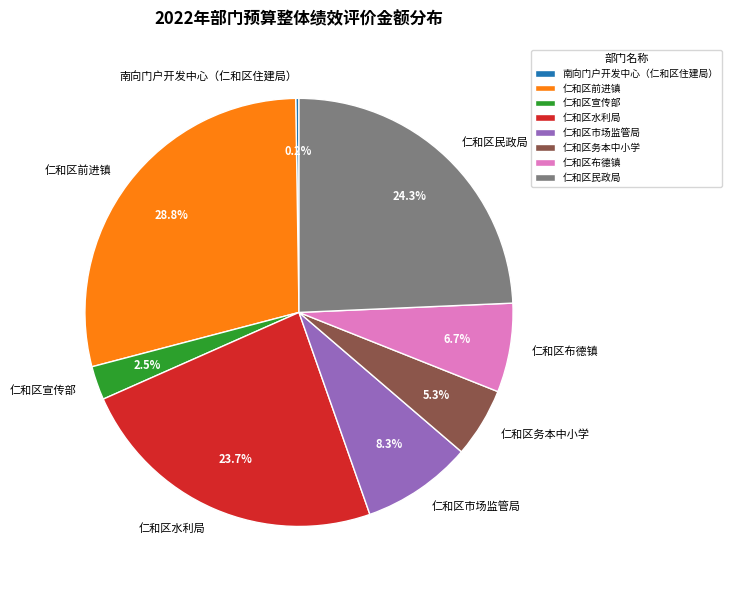

Between 仁和区宣传部 and 仁和区布德镇, which is larger?

仁和区布德镇